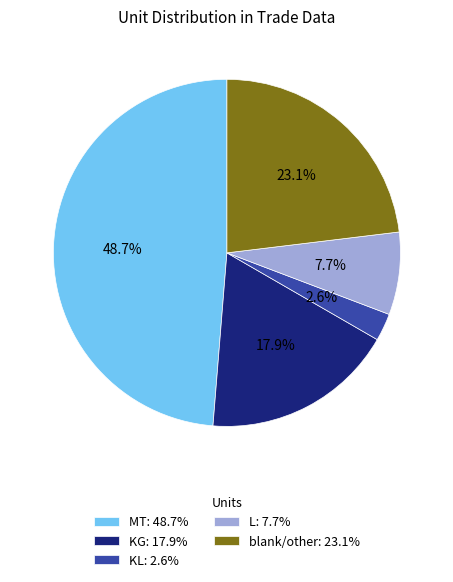

Rank the categories by value from lowest to highest.

KL: 2.6%, L: 7.7%, KG: 17.9%, blank/other: 23.1%, MT: 48.7%